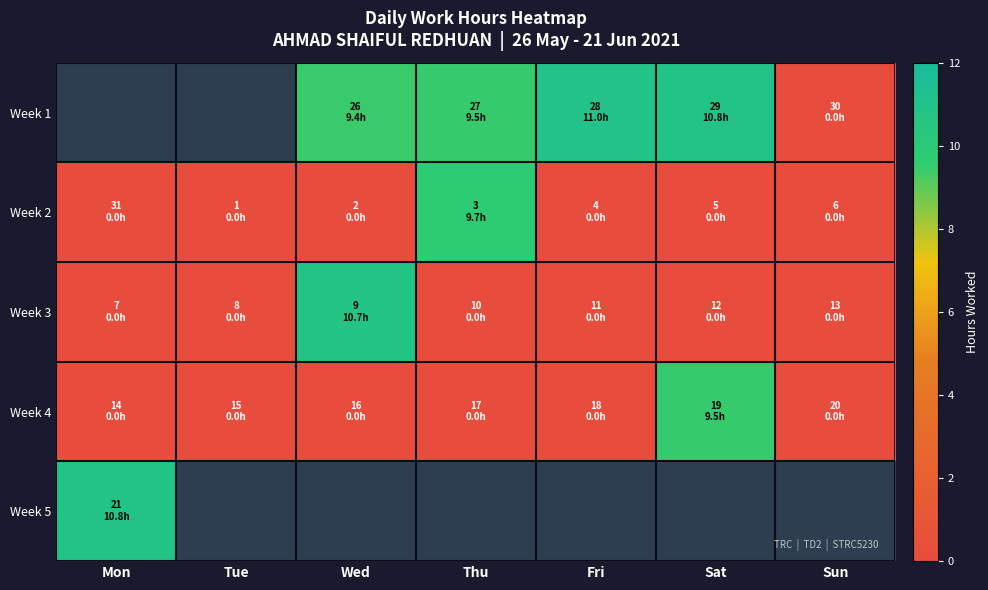

At which category does the chart reach its minimum across all series?

30